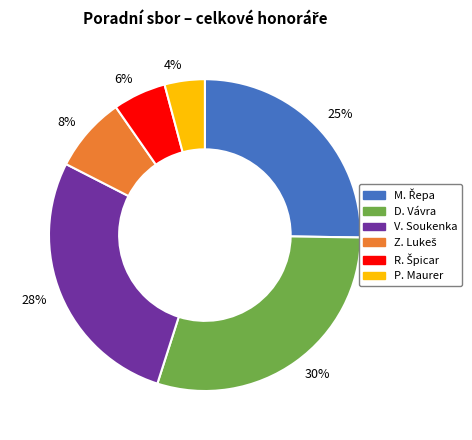

What is the ratio of the value at 8% to the value at 30%?

0.3